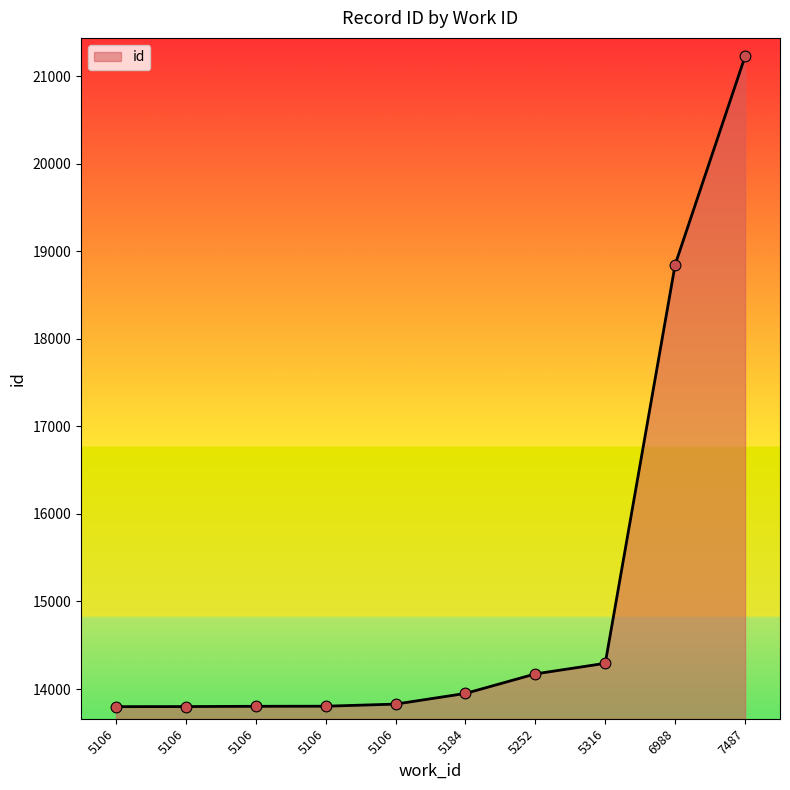

Which has a higher value, 5106 or 5106?

5106